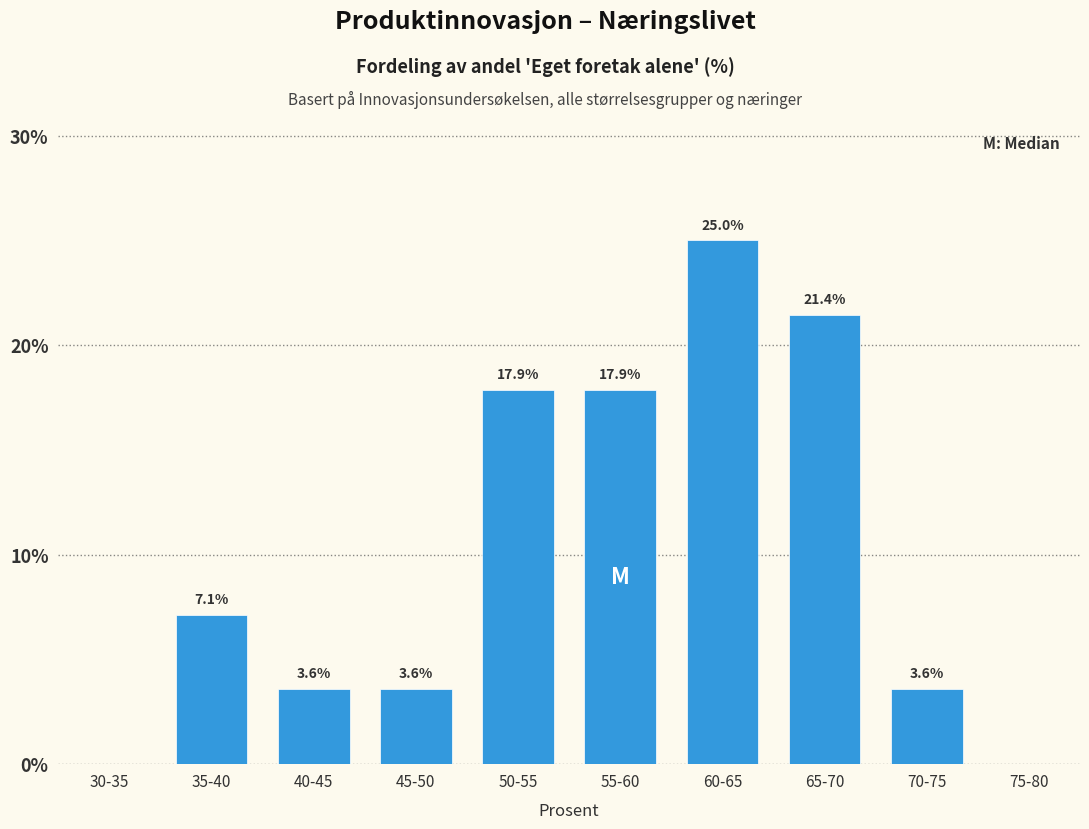

Reading left to right, list all the values displayed in this chart.

30-35=0.0	35-40=7.1	40-45=3.6	45-50=3.6	50-55=17.9	55-60=17.9	60-65=25.0	65-70=21.4	70-75=3.6	75-80=0.0